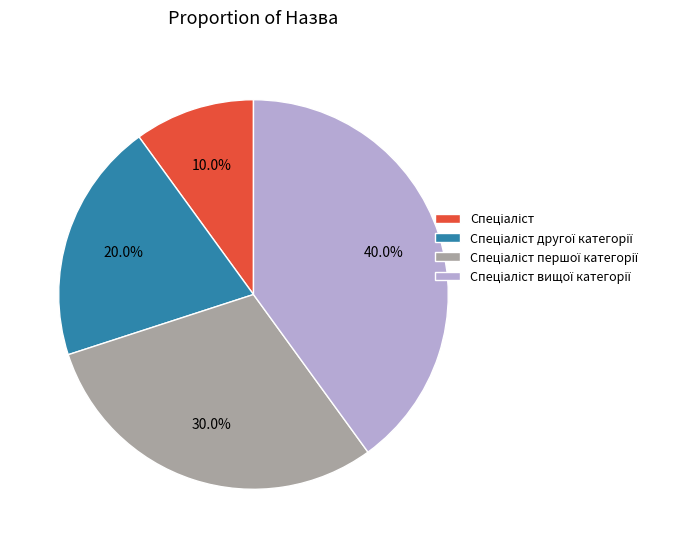

Does any single category account for the majority?

No